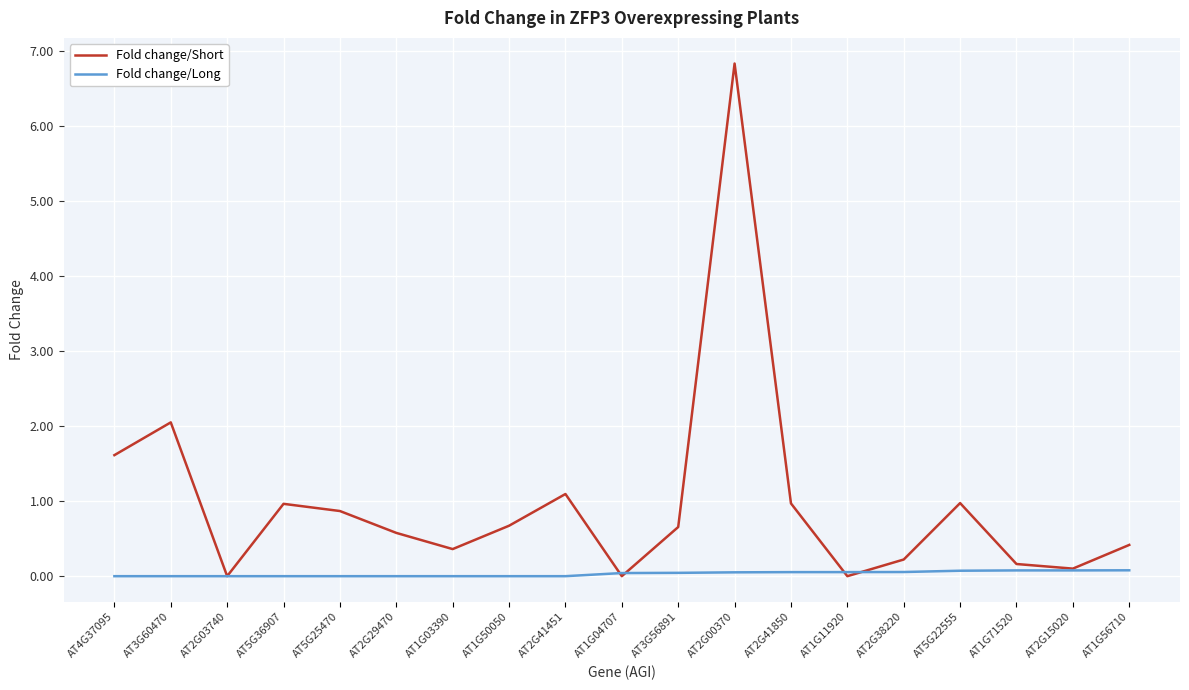

Which series has the largest total across all categories?

Fold change/Short